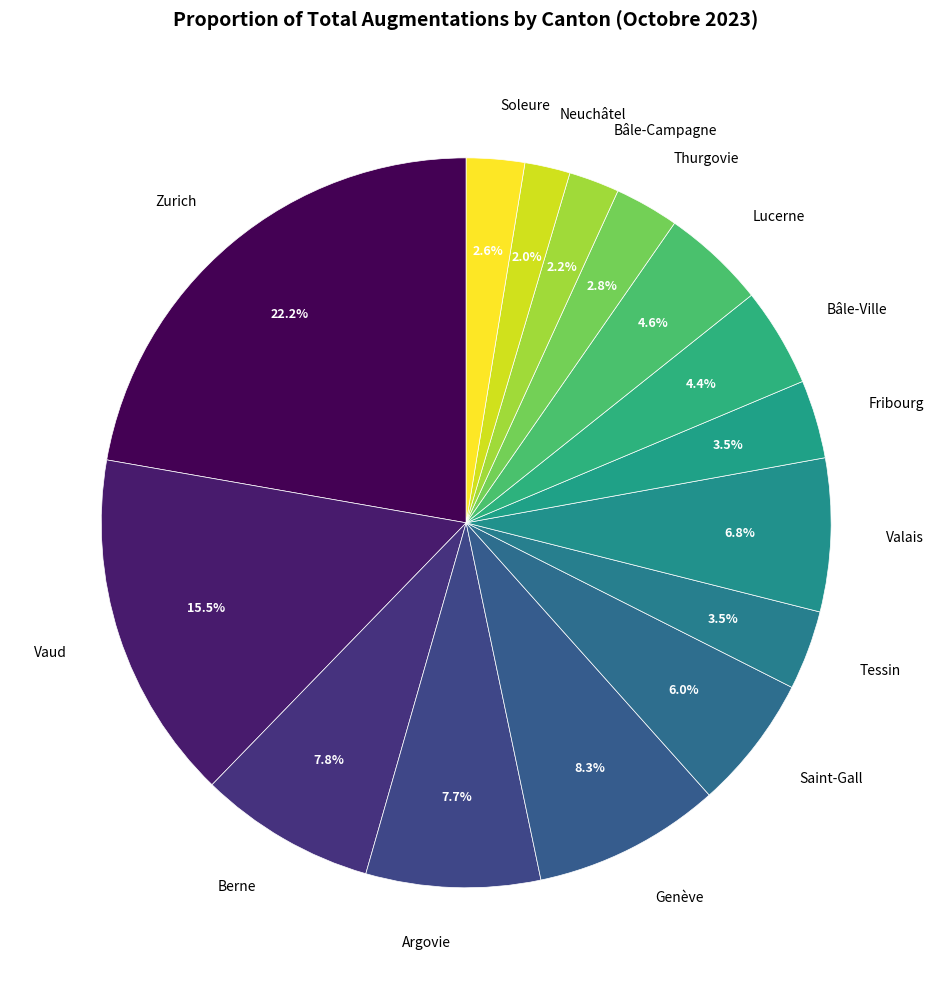

To the nearest percent, what portion does Neuchâtel represent?

2%